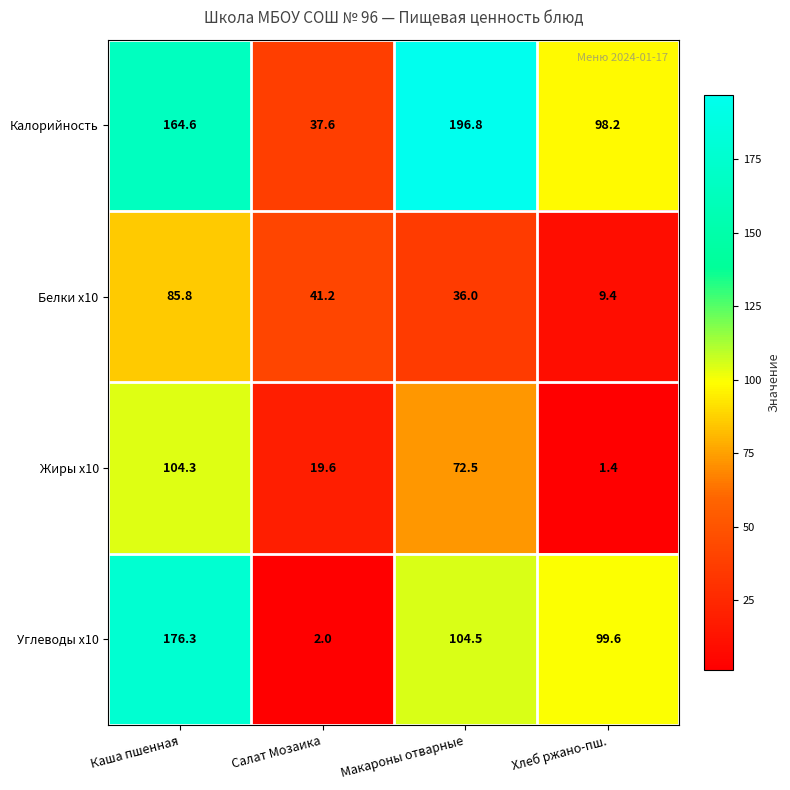

Between Каша пшенная and Макароны отварные, which series saw the biggest shift?

Углеводы x10